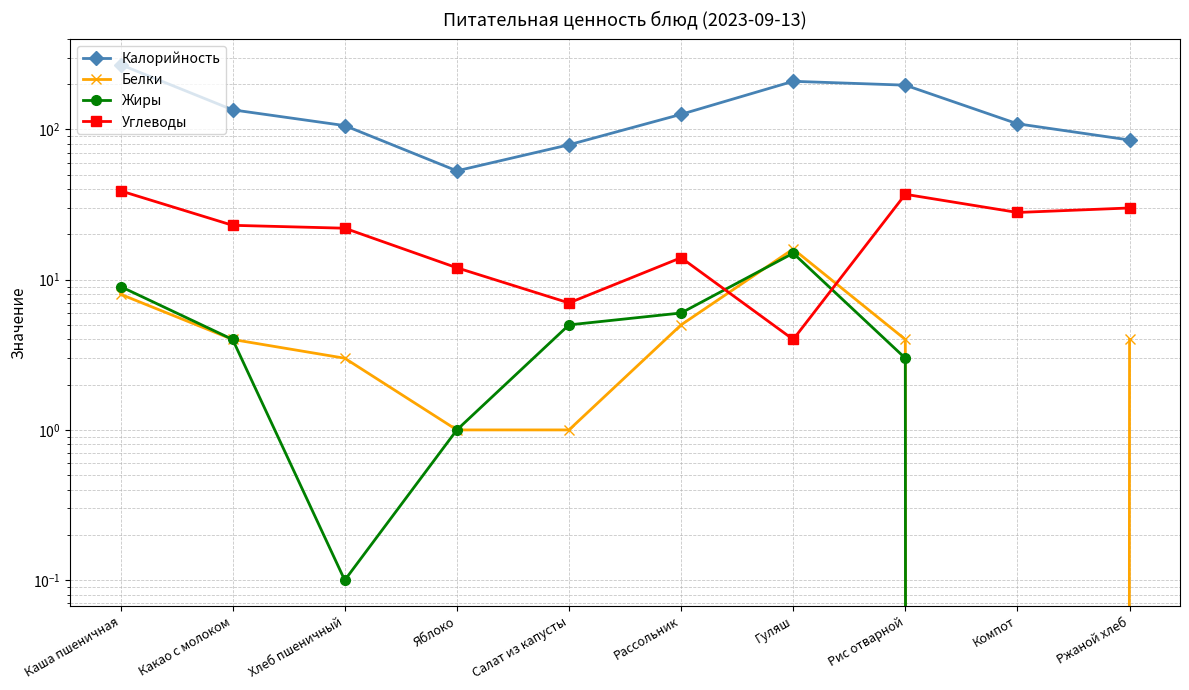

The value of Калорийность at Гуляш is 89.3. True or false?

False